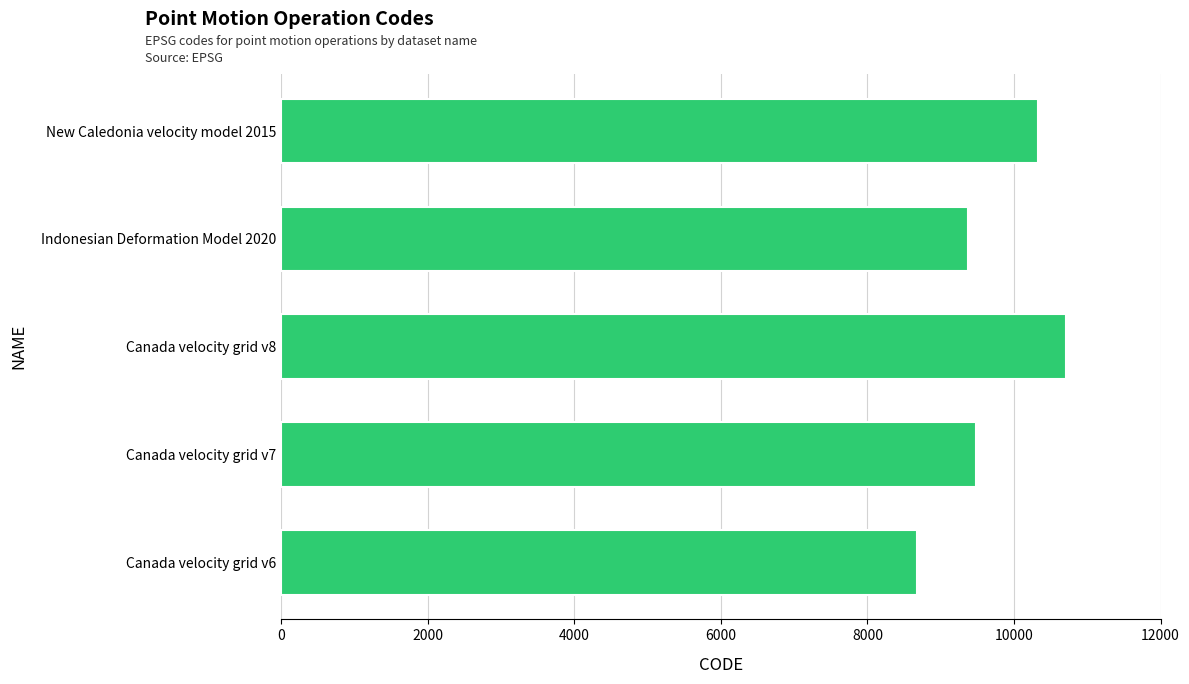

Reading bottom to top, extract all data points from this chart.

Canada velocity grid v6=8676	Canada velocity grid v7=9483	Canada velocity grid v8=10707	Indonesian Deformation Model 2020=9375	New Caledonia velocity model 2015=10323